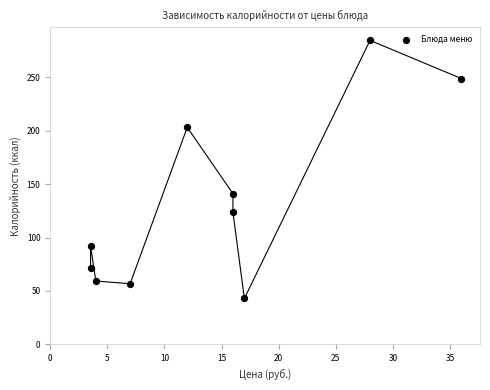

What Y value in the scatter plot is closest to 163?

141.0